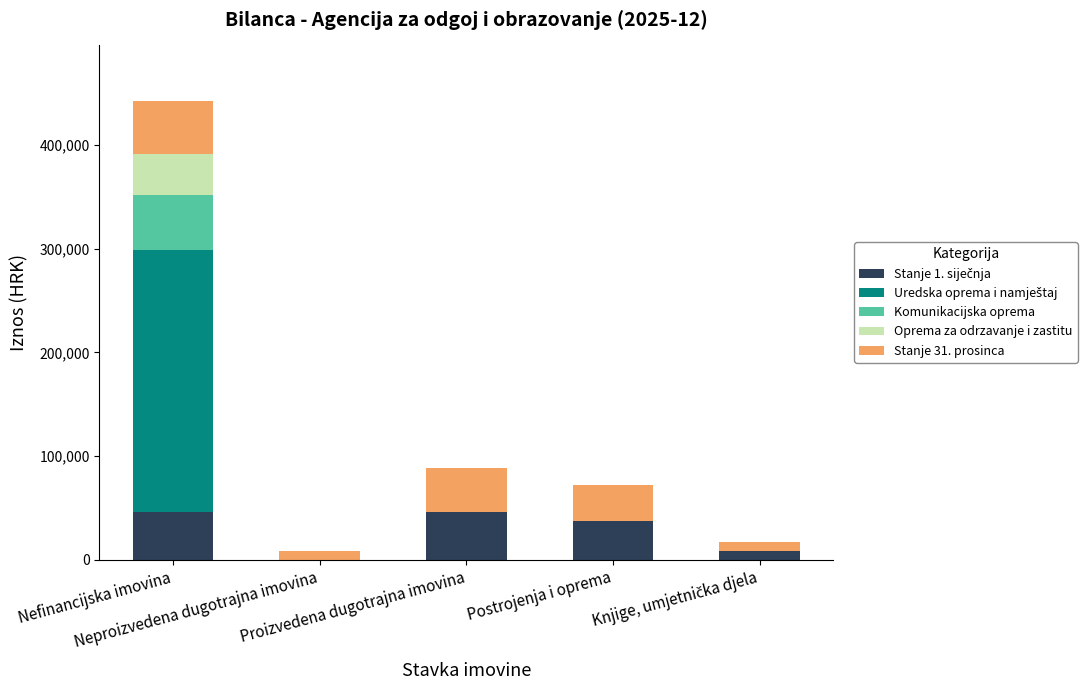

Are the bars grouped side by side (vs. stacked)?

No